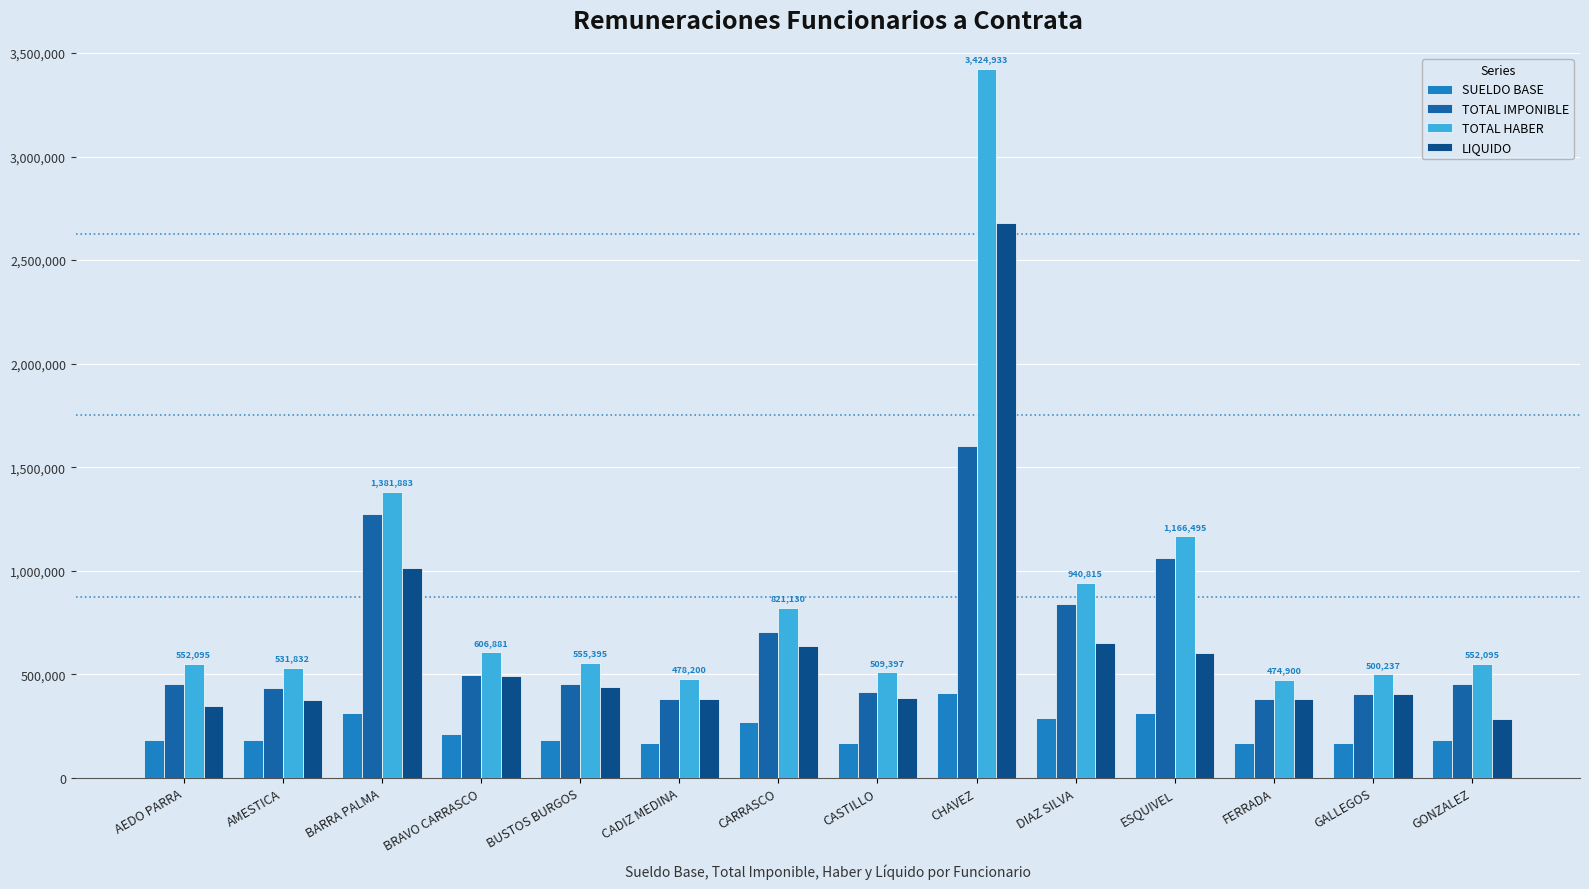

What is the maximum value shown in the chart?

3424933